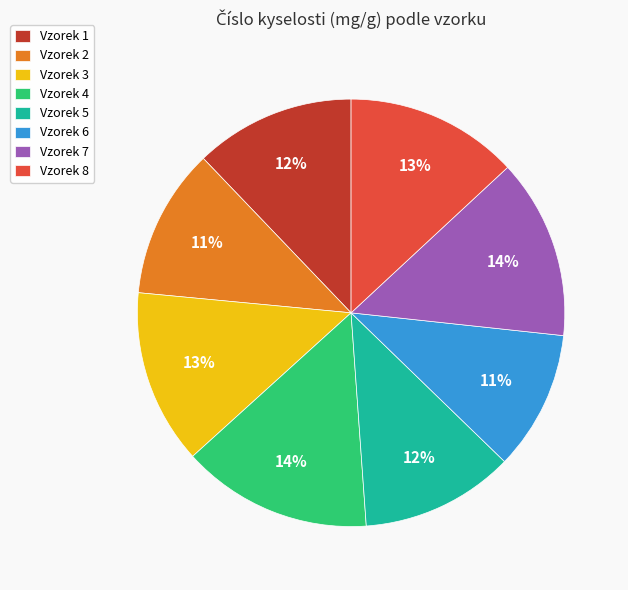

Is it true that Vzorek 4 is 23% of the pie?

False